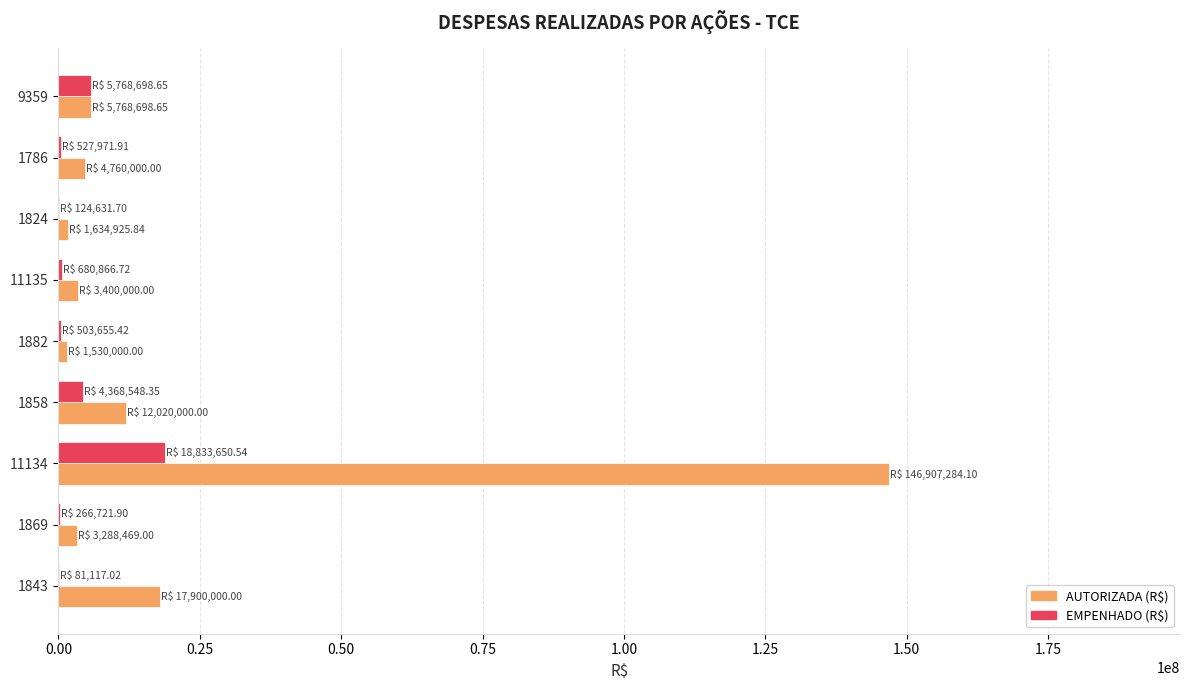

At which category is the sum across all series the highest?

11134